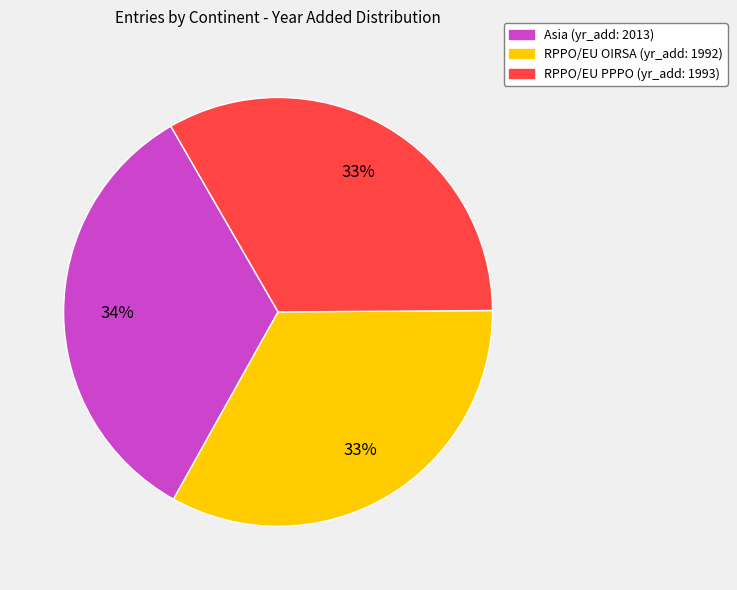

To the nearest percent, what is the average slice percentage?

33%